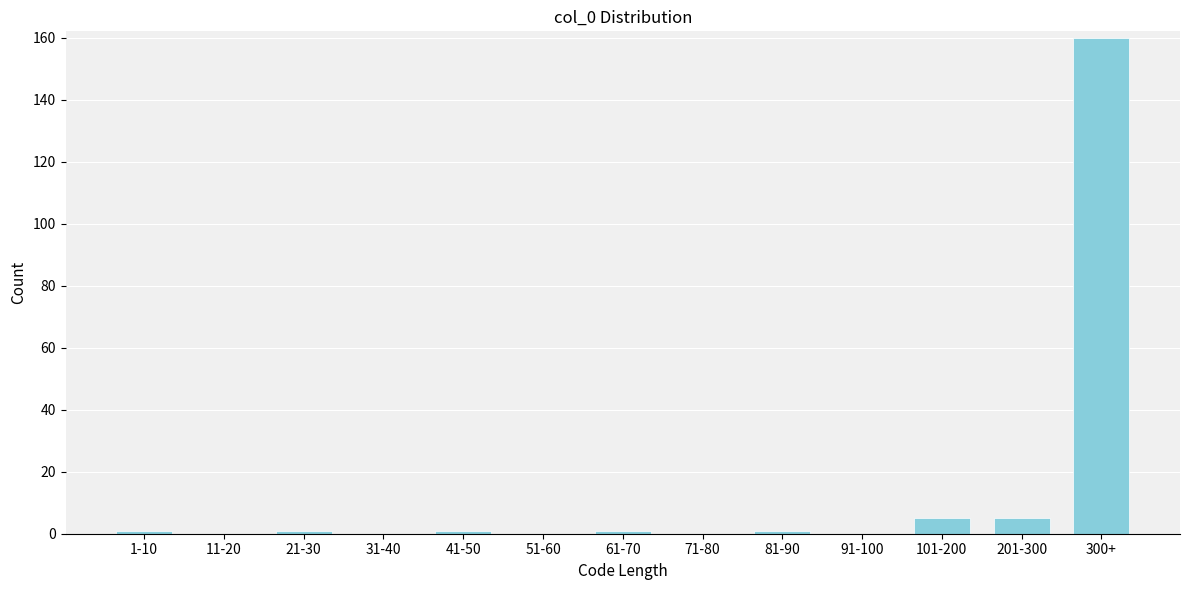

Reading right to left, transcribe all the data shown in this chart.

300+=160	201-300=5	101-200=5	91-100=0	81-90=1	71-80=0	61-70=1	51-60=0	41-50=1	31-40=0	21-30=1	11-20=0	1-10=1